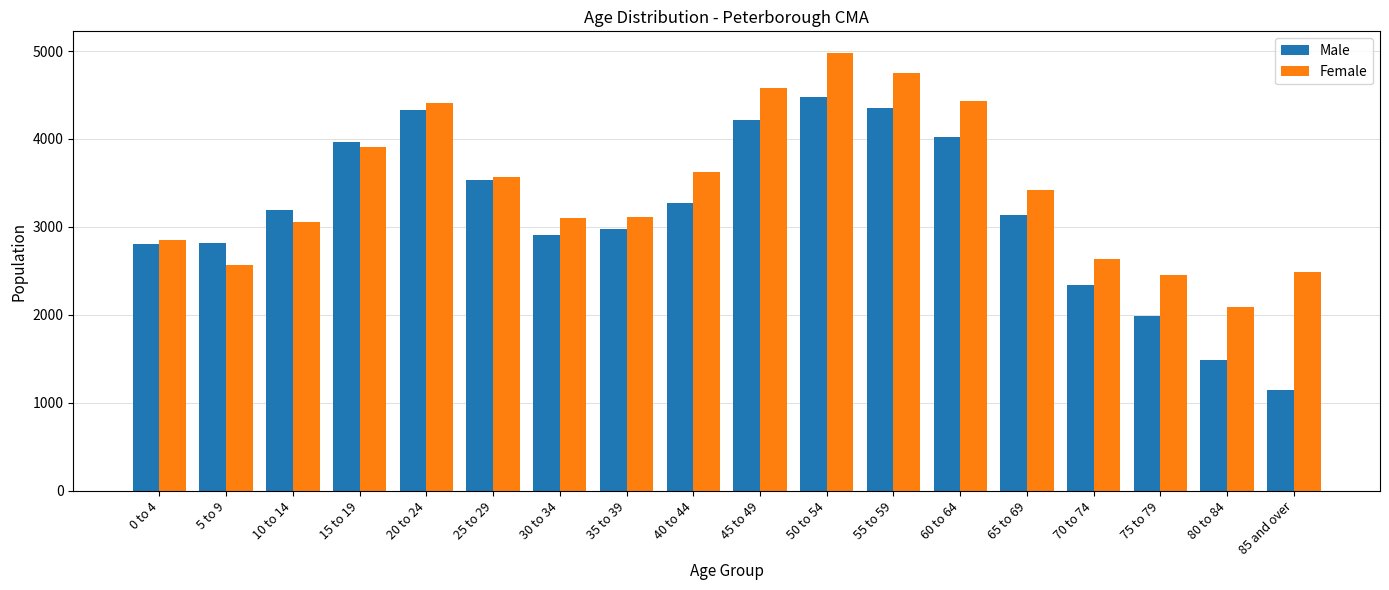

What is the difference between the Female values at 5 to 9 and 65 to 69?

860